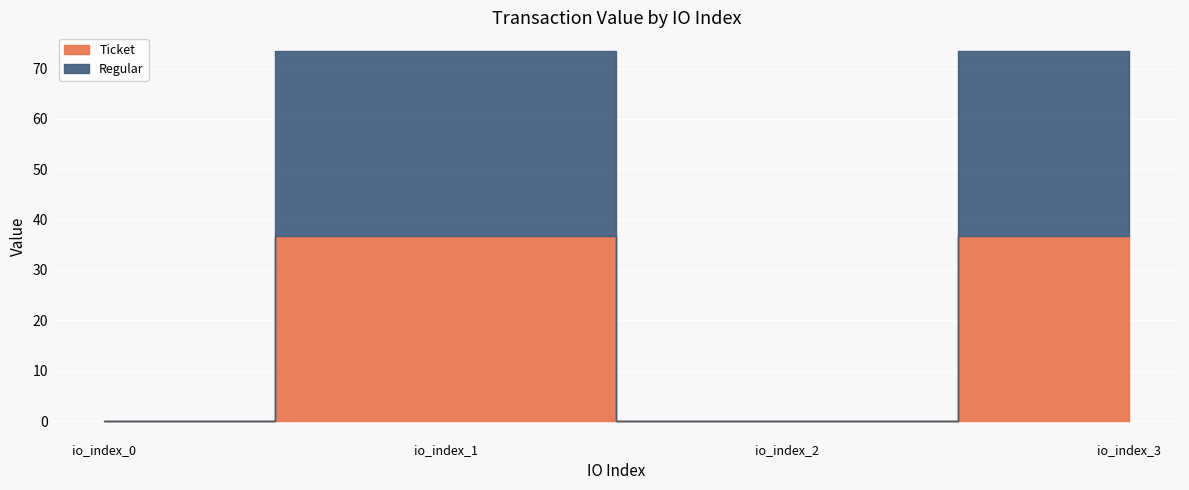

What is the sum of the Ticket values at io_index_1 and io_index_3?

73.5